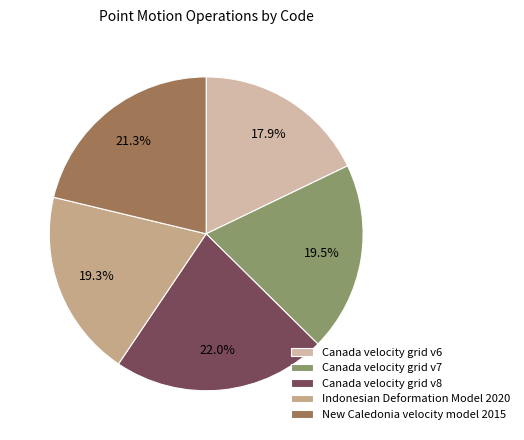

The New Caledonia velocity model 2015 slice represents 21% of the pie. True or false?

True